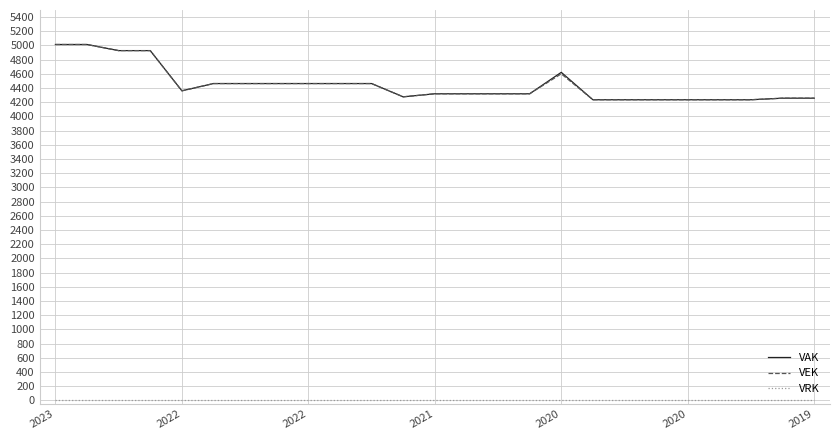

Count the number of data series in this chart.

3